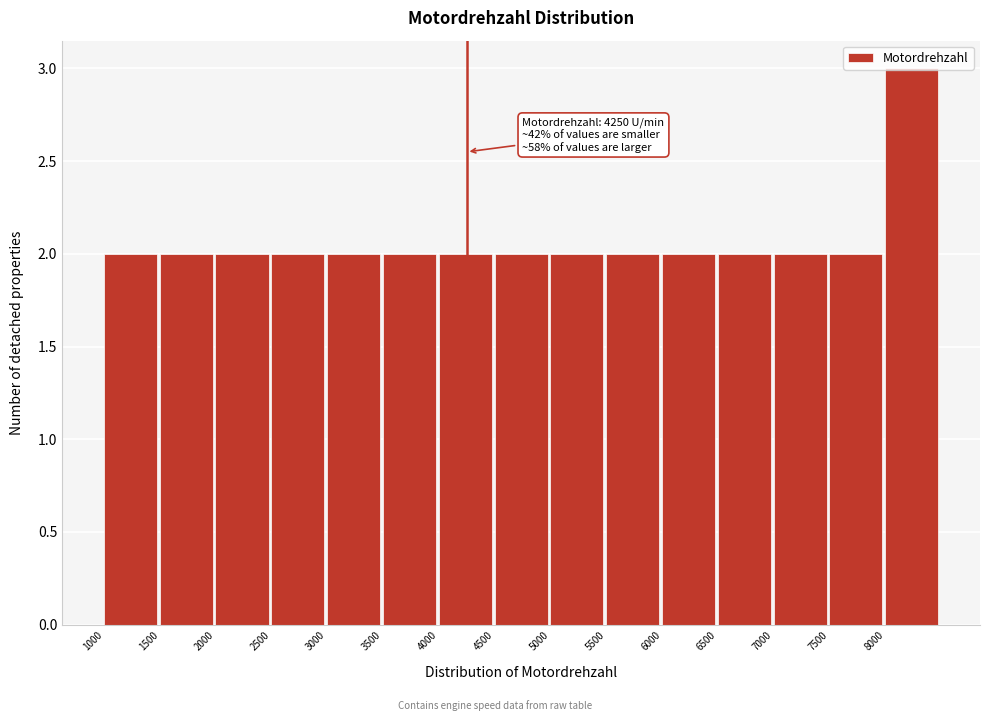

Over which range of the x-axis is the bar tallest?

8000 to 8500